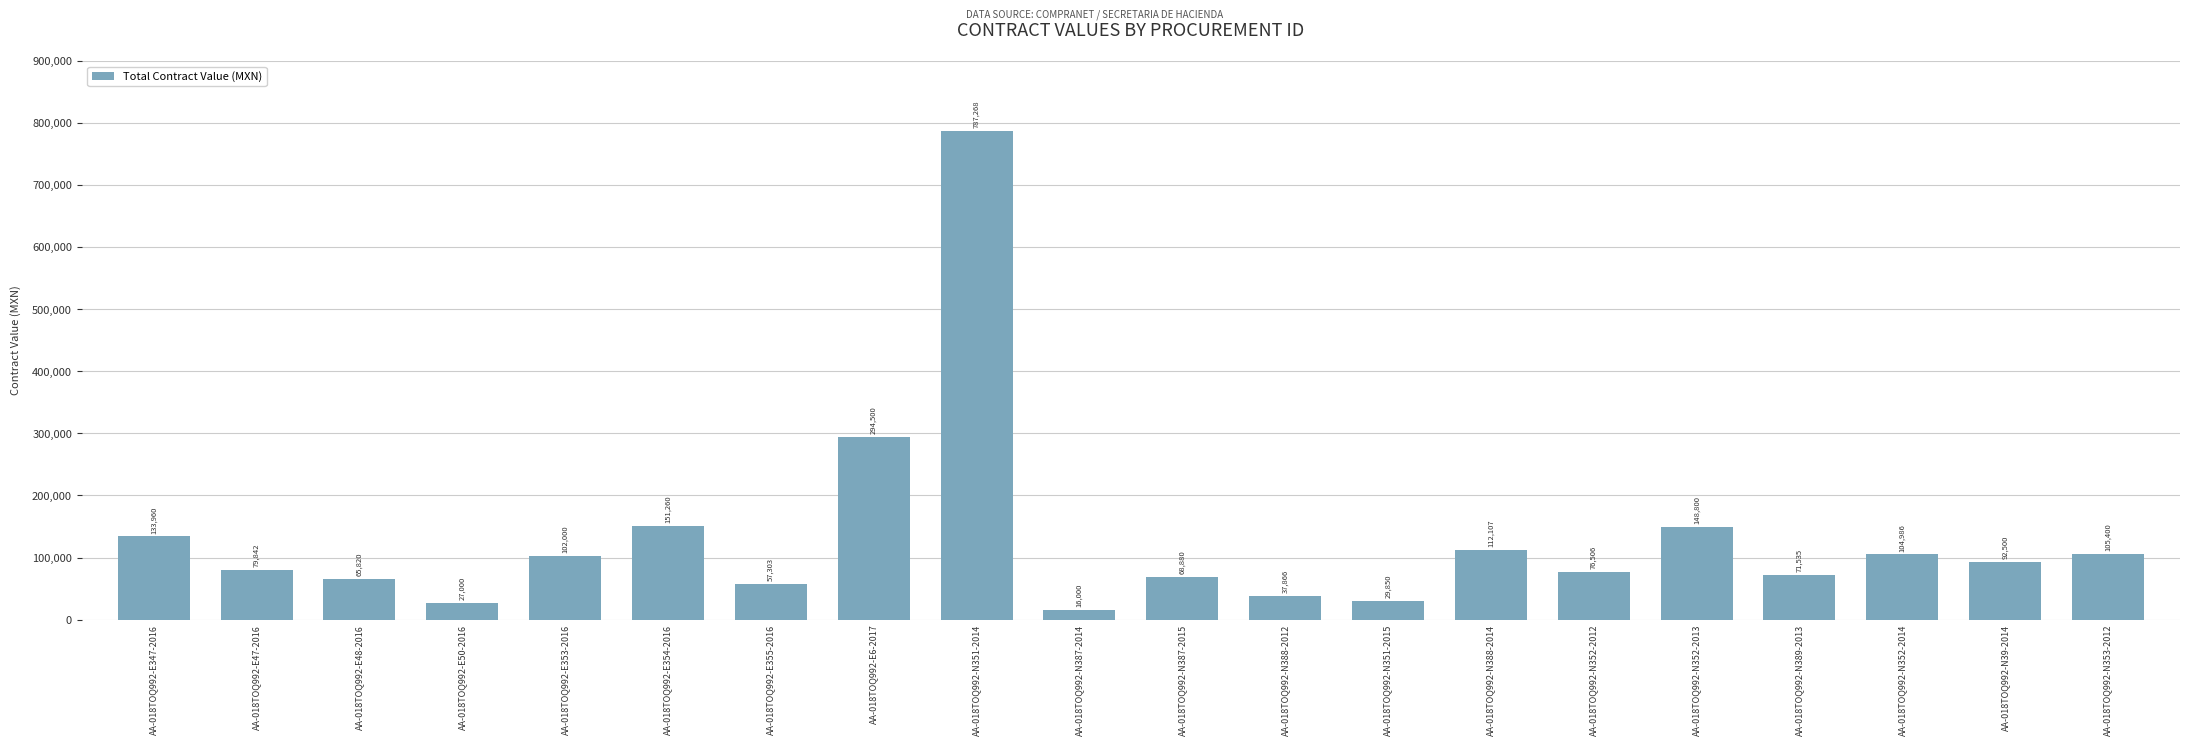

What is the change in value from AA-018TOQ992-E48-2016 to AA-018TOQ992-E354-2016?

+85440